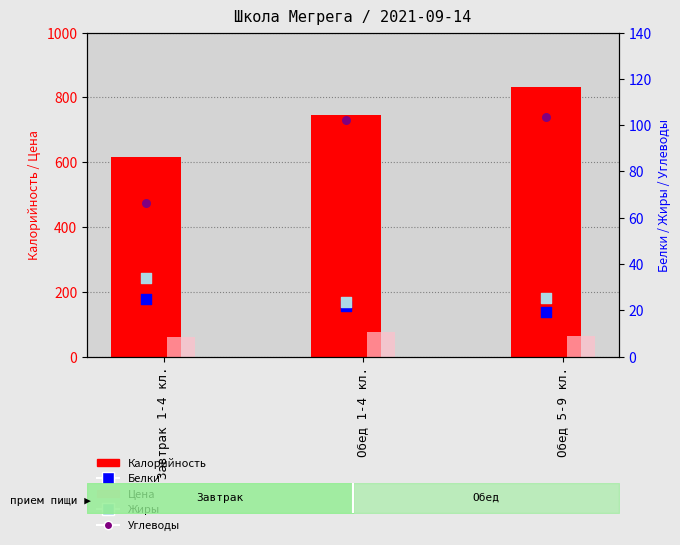

Is the value of Белки at Завтрак 1-4 кл. greater than the value of Углеводы at Обед 5-9 кл.?

No